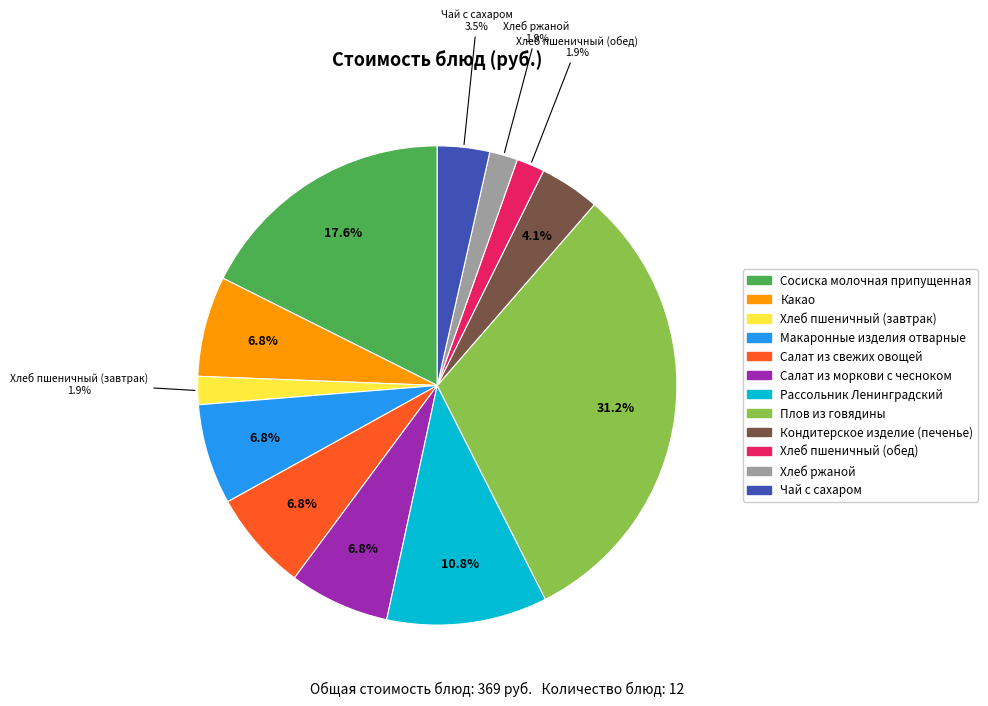

How much of the chart is everything except Кондитерское изделие (печенье)?

95.9%